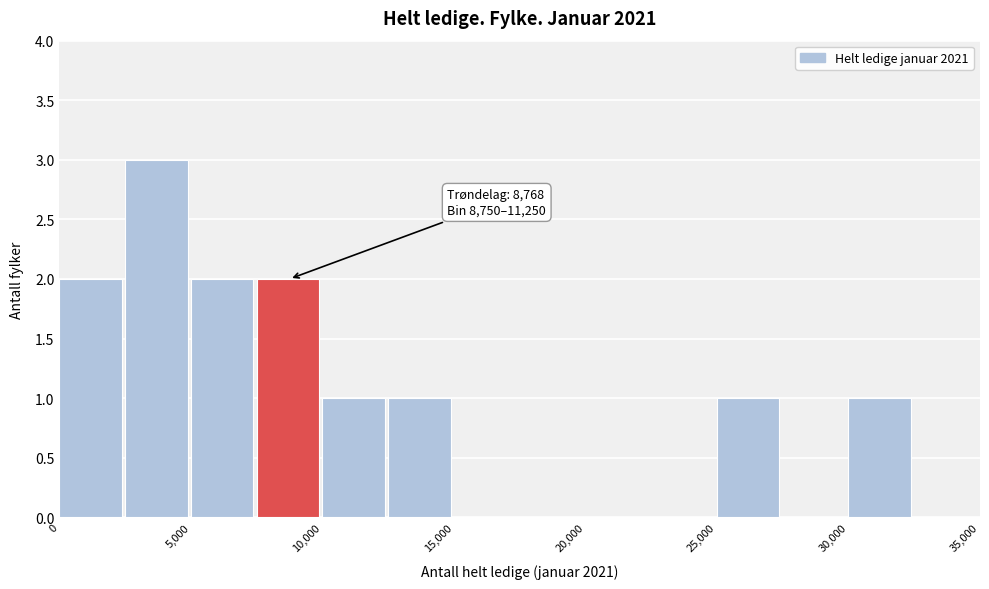

Which range on the x-axis has the tallest bar?

2500 to 5000